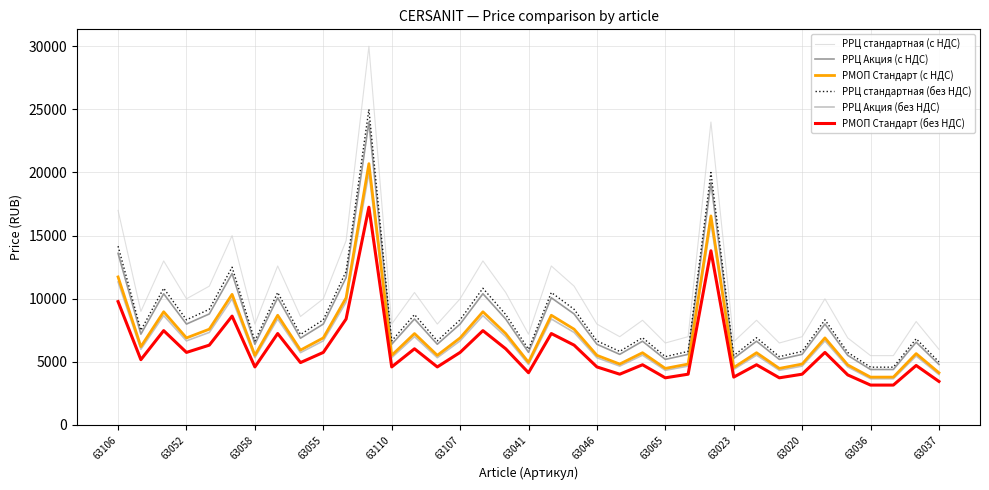

What is the lowest value of the РРЦ Акция (без НДС) series?

3660.0